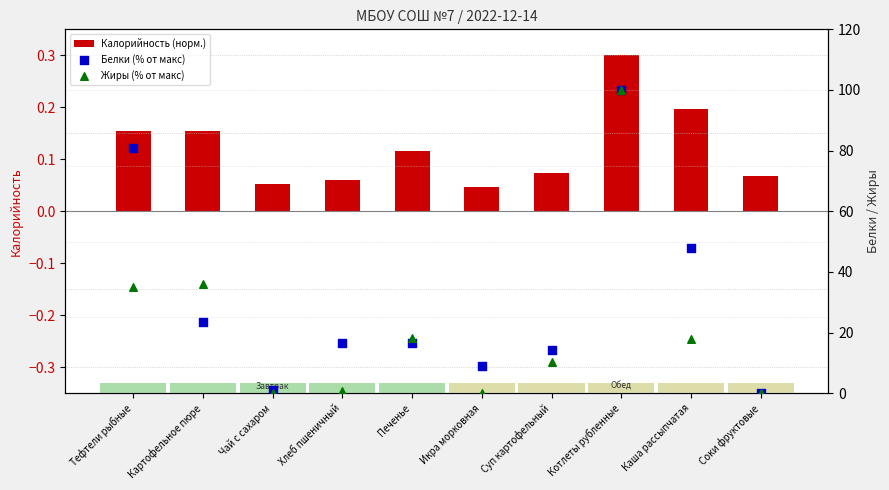

Which series contains the highest Y value?

Белки (% от макс)